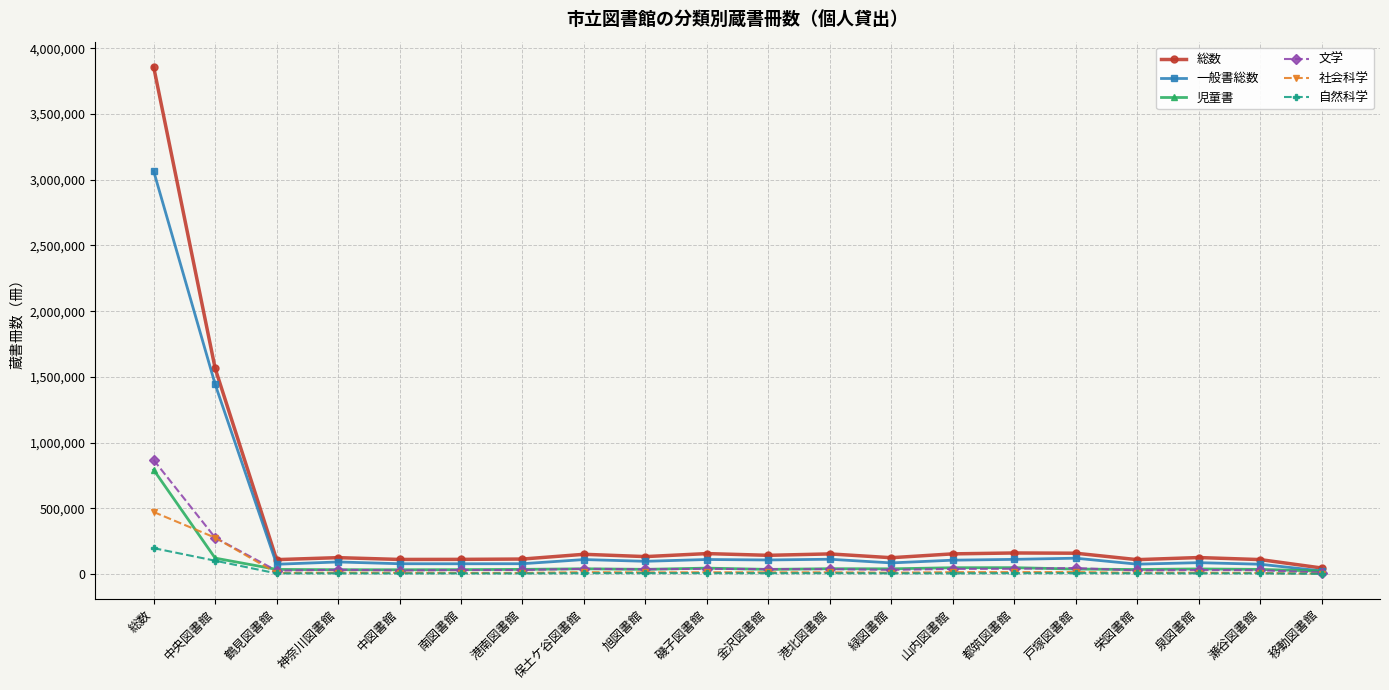

The 総数 series shows 1564965 at 中央図書館. True or false?

True